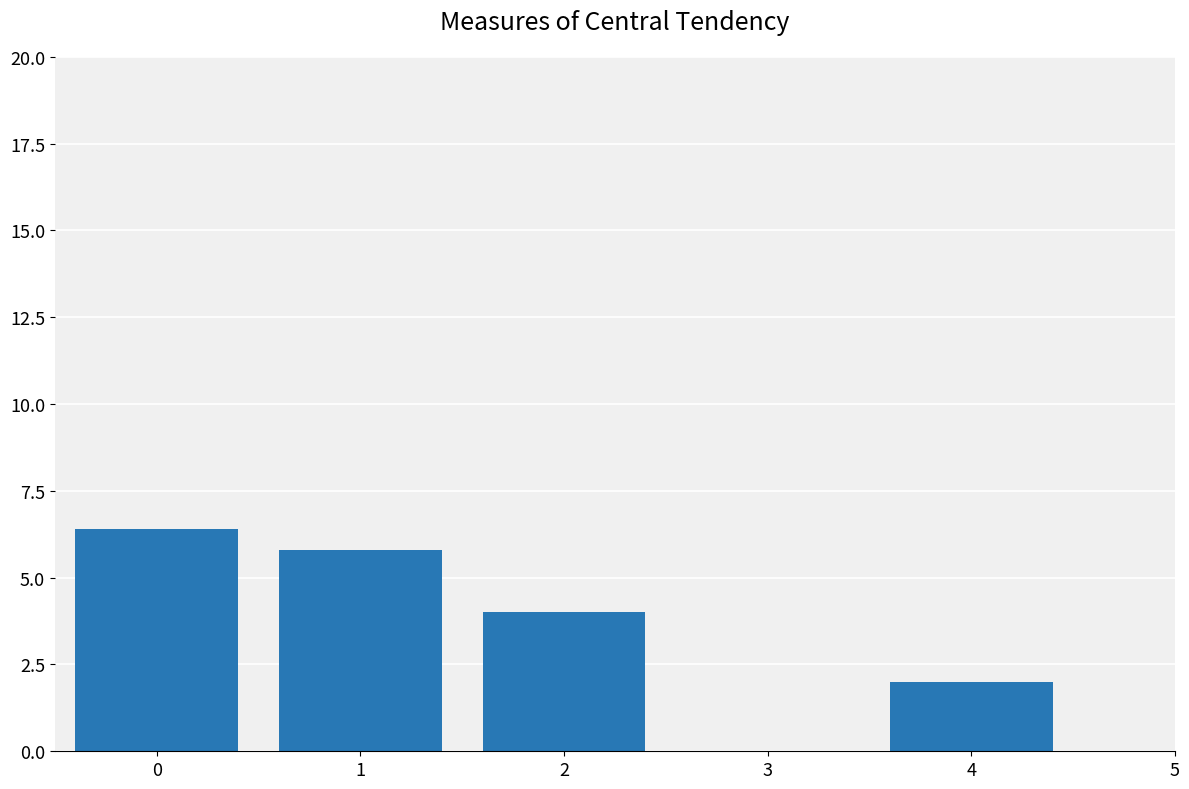

Reading left to right, transcribe all the data shown in this chart.

6.4	5.8	4.0	2.0